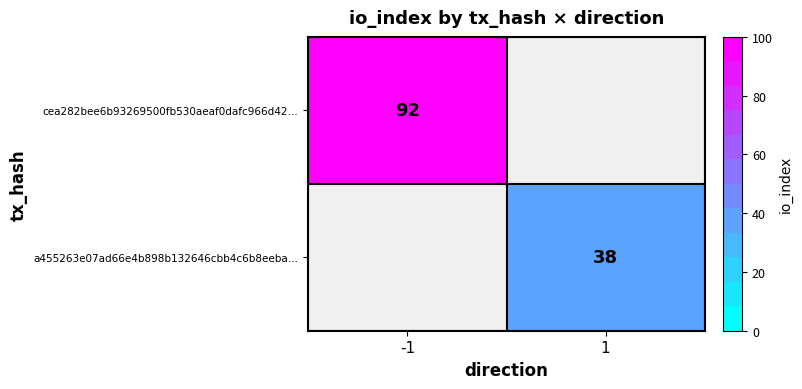

Count the number of categories in the chart.

2